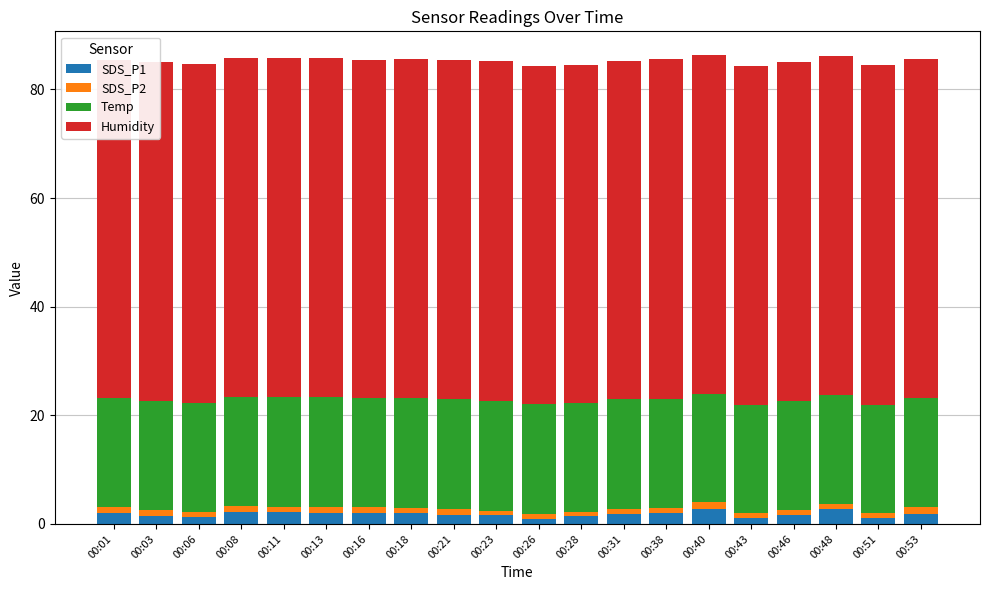

What is the difference between the highest and lowest values at 00:06?

61.5